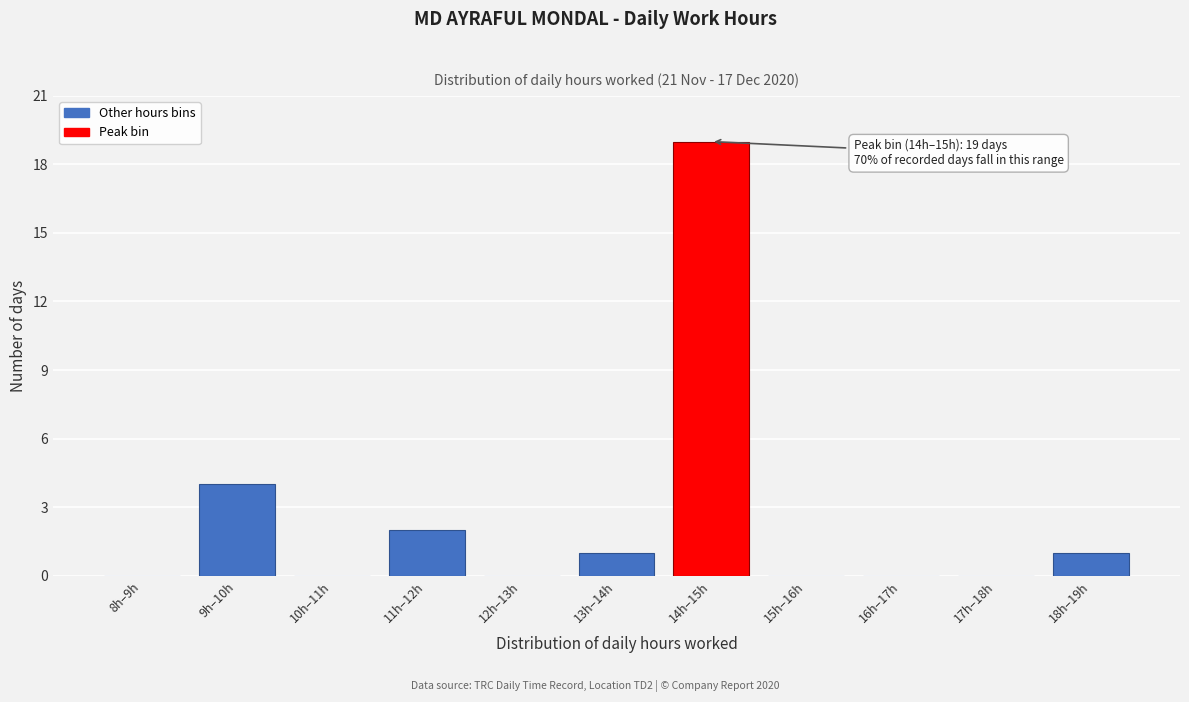

Reading left to right, list all the values displayed in this chart.

8h–9h=0	9h–10h=4	10h–11h=0	11h–12h=2	12h–13h=0	13h–14h=1	14h–15h=19	15h–16h=0	16h–17h=0	17h–18h=0	18h–19h=1